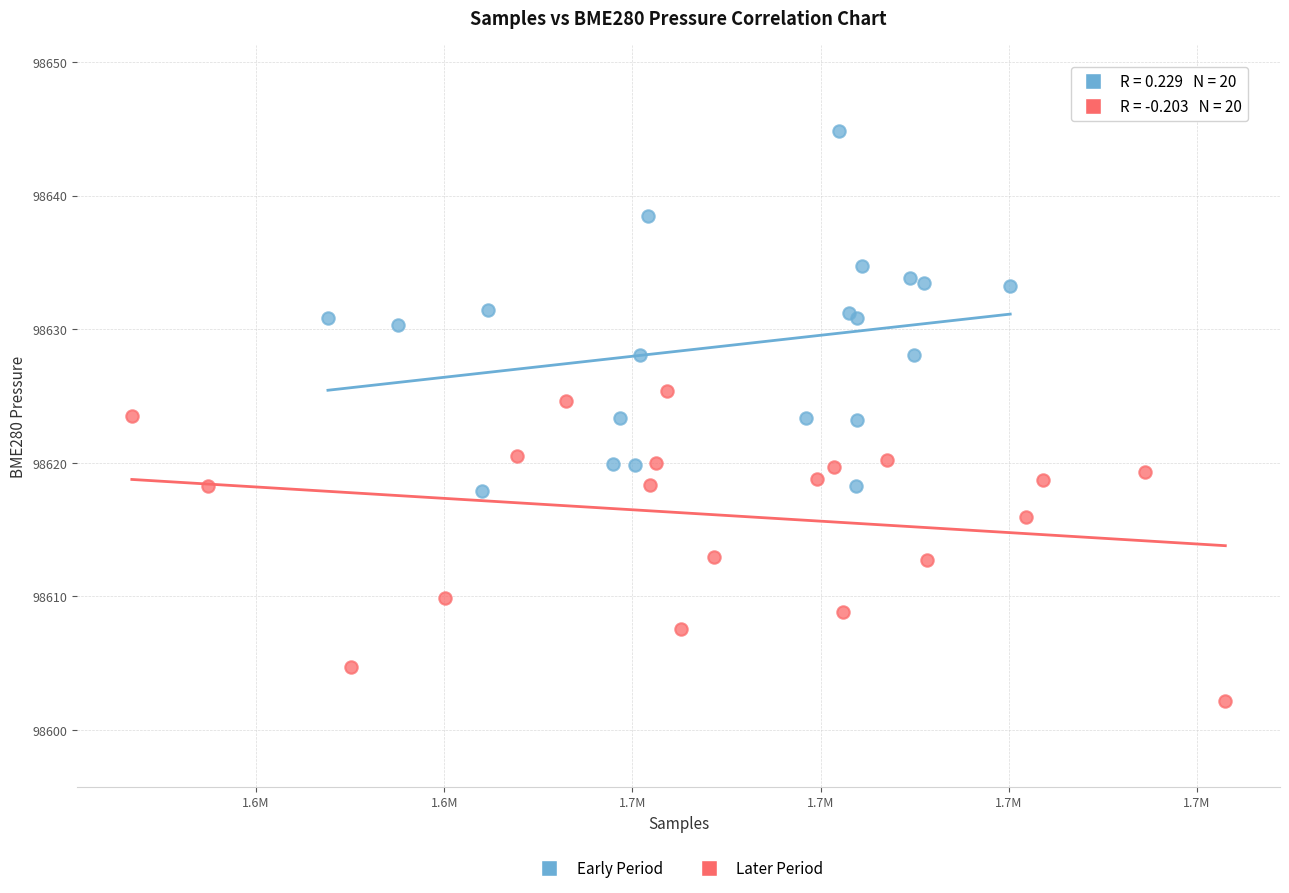

Which series contains the highest Y value?

Early Period